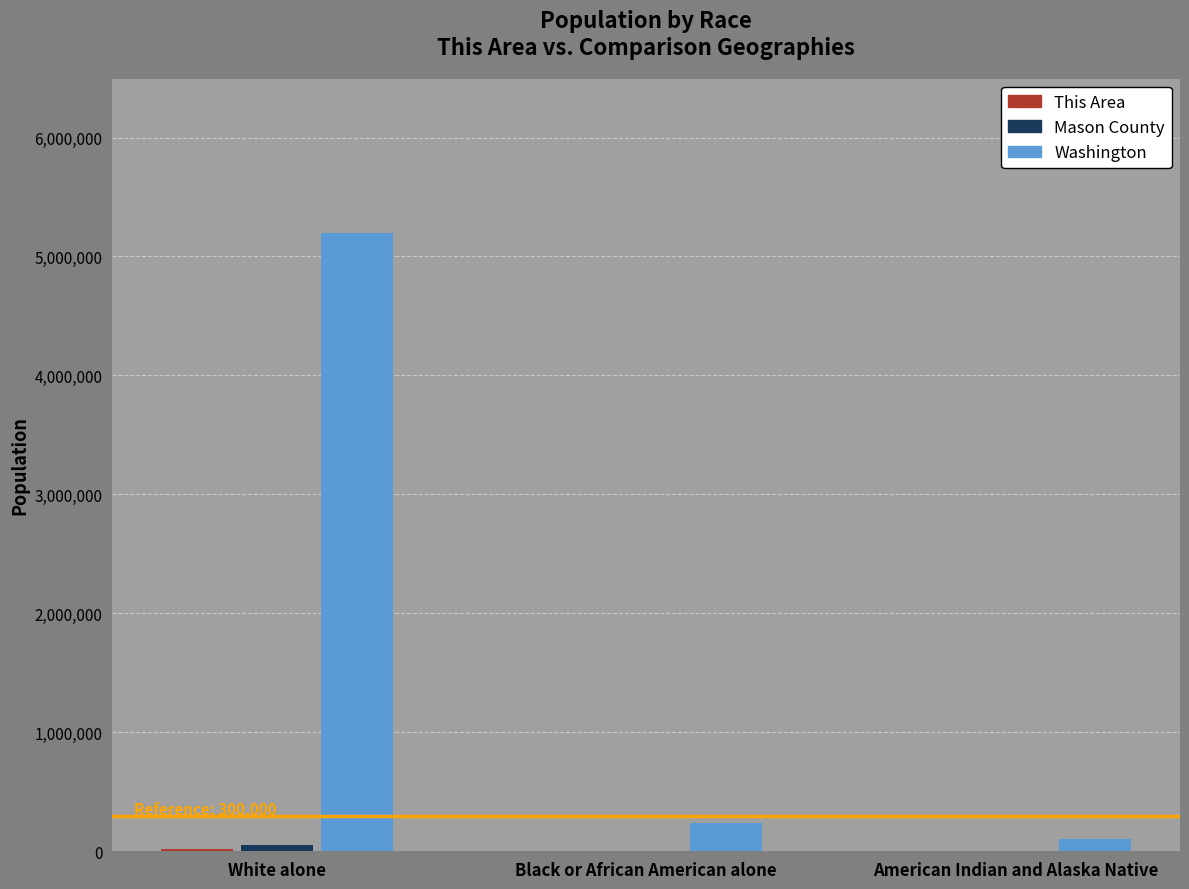

Between White alone and American Indian and Alaska Native, which series saw the biggest shift?

Washington